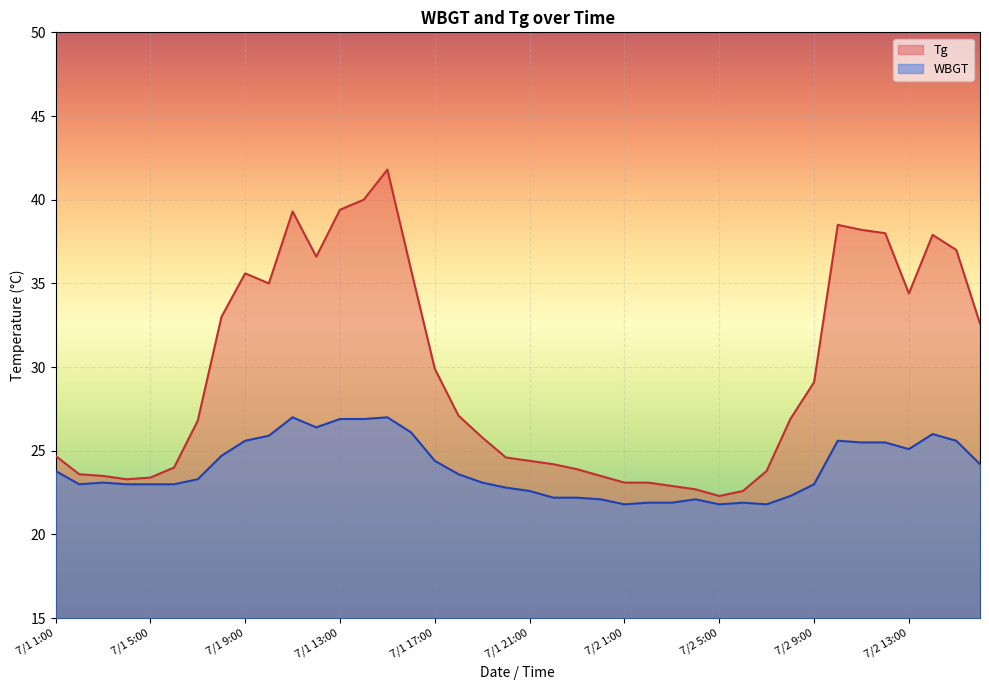

What are all the series names shown in the legend?

Tg, WBGT